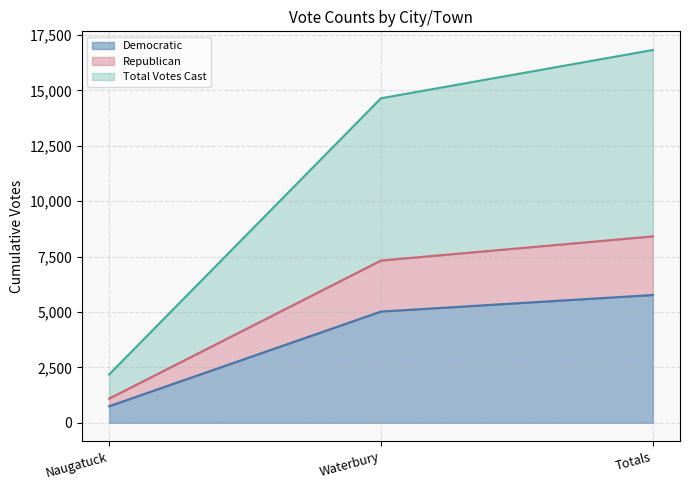

What is the average value of the Democratic series?

3845